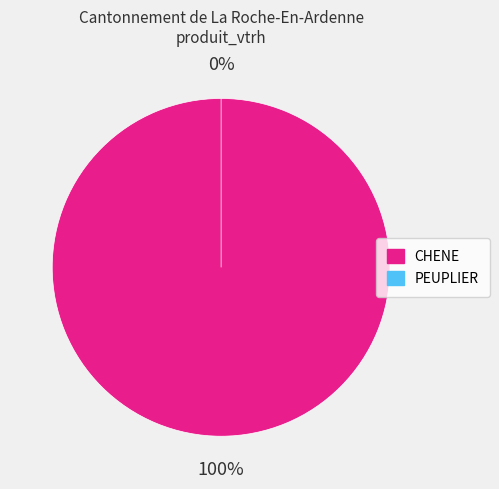

Between PEUPLIER and CHENE, which is larger?

CHENE